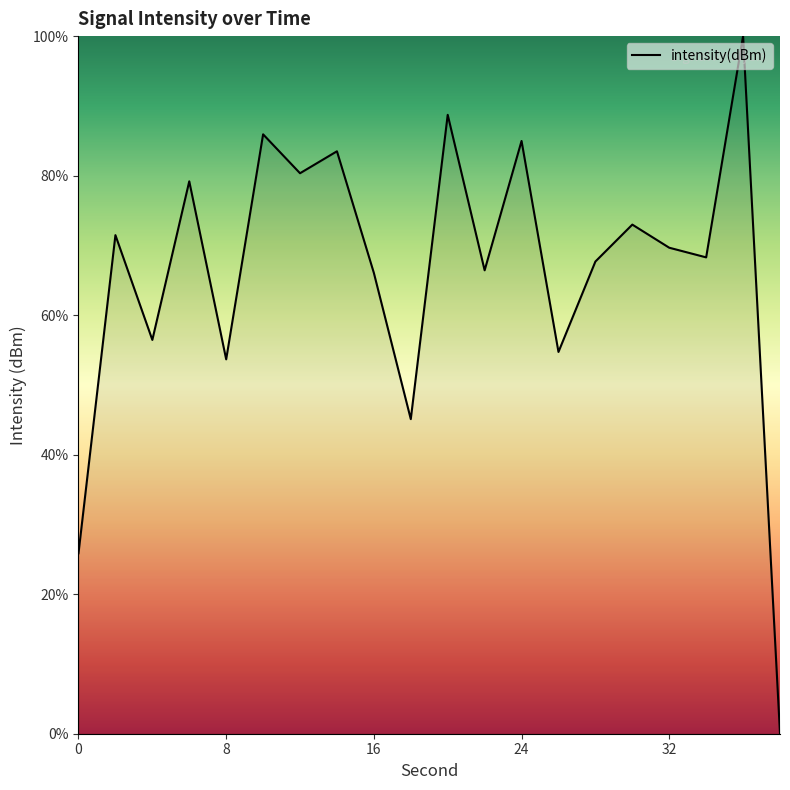

What is the difference between the maximum and minimum values?

100.0